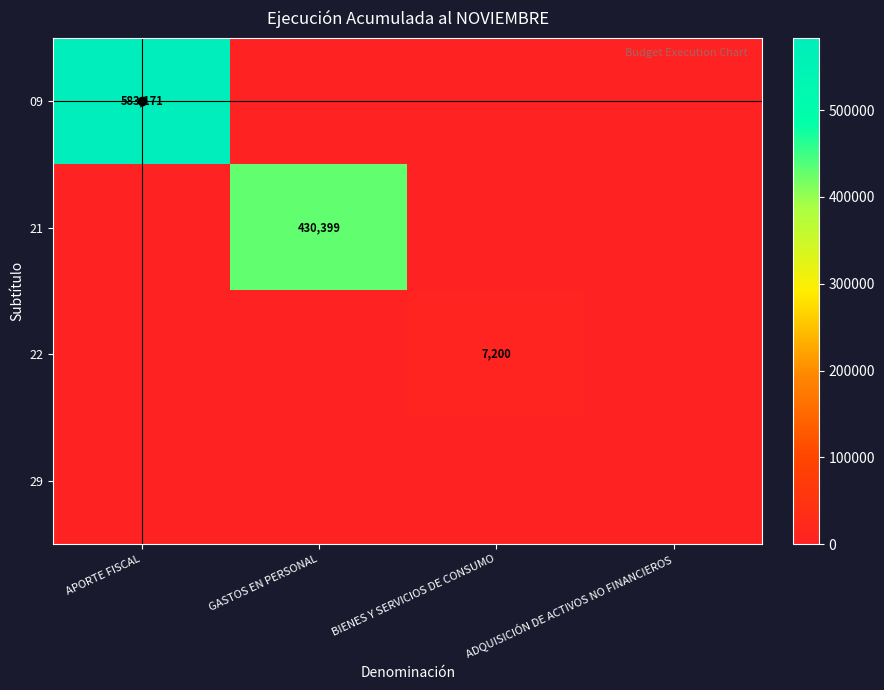

The value of 22 at BIENES Y SERVICIOS DE CONSUMO is 7200. True or false?

True